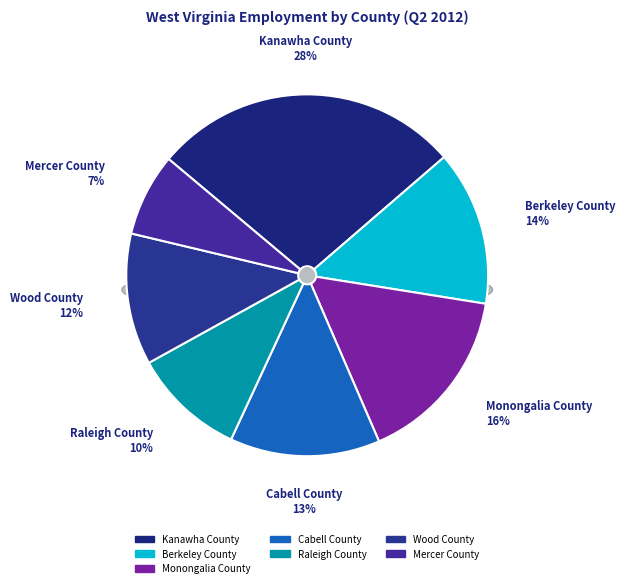

Do Raleigh County and Berkeley County together represent more than half of the pie?

No